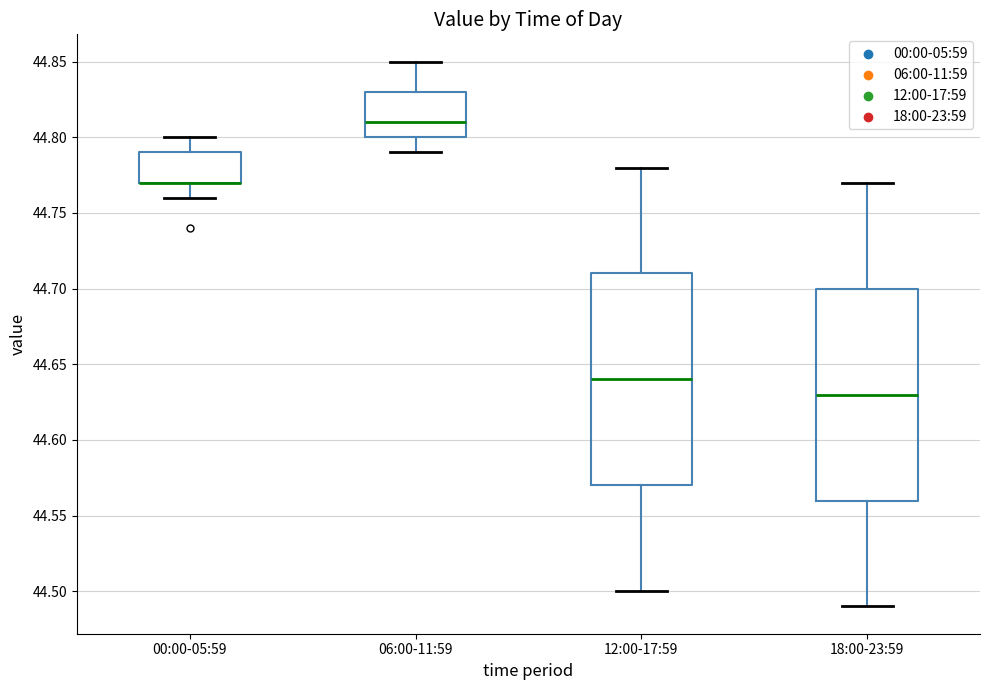

Reading left to right, read every box against the y-axis: the position of its median line, the range the box covers, and the ends of its whiskers. The values are not printed on the chart, so give them approximately, as read against the axis.

00:00-05:59: median 44.77 (drawn on the box's lower edge), box 44.77 to 44.79, whiskers 44.76 to 44.80
06:00-11:59: median 44.81, box 44.80 to 44.83, whiskers 44.79 to 44.85
12:00-17:59: median 44.64, box 44.57 to 44.71, whiskers 44.50 to 44.78
18:00-23:59: median 44.63, box 44.56 to 44.70, whiskers 44.49 to 44.77